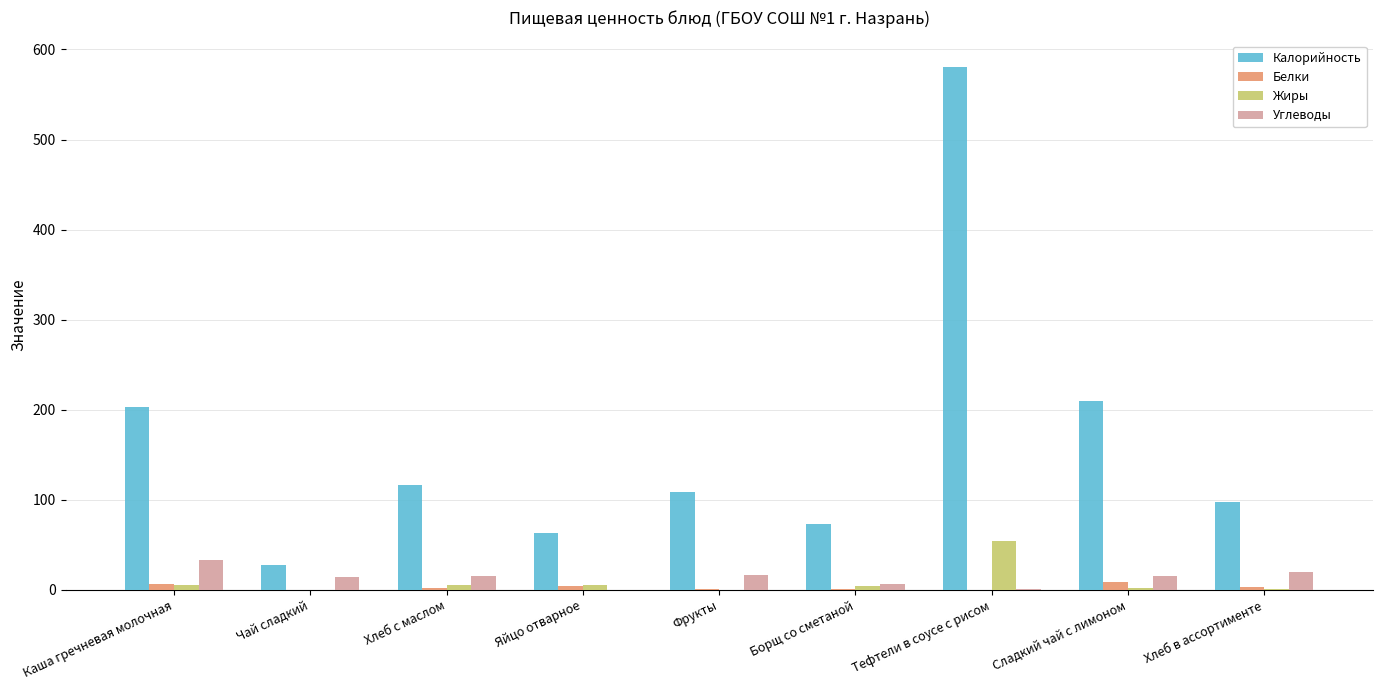

Is the value of Калорийность at Хлеб с маслом greater than the value of Углеводы at Чай сладкий?

Yes